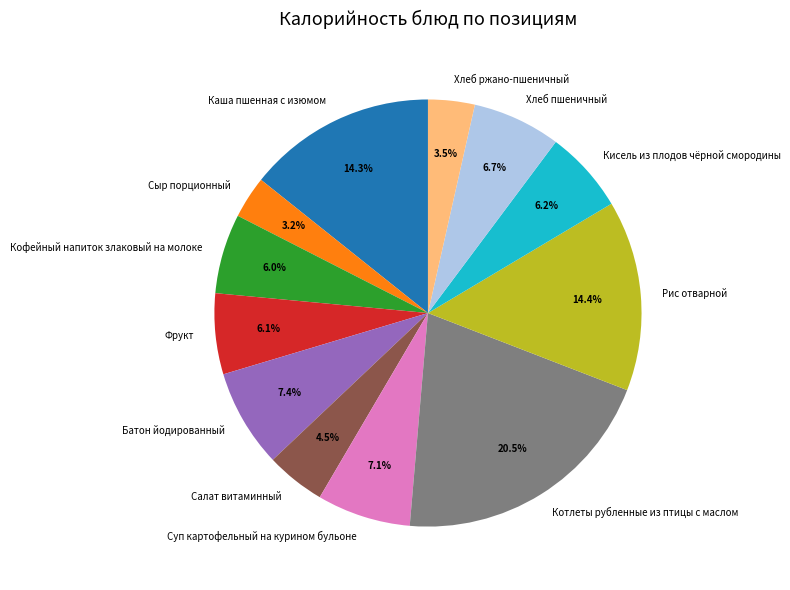

Does any single category account for the majority?

No